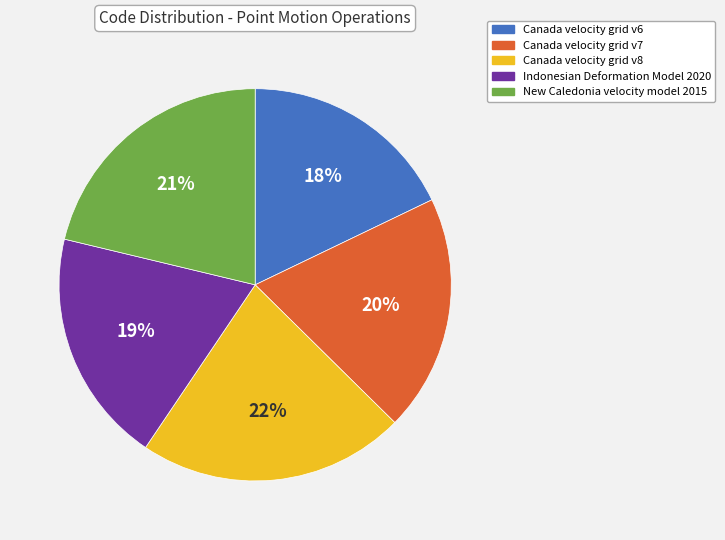

Which category has the biggest portion of the pie?

Canada velocity grid v8